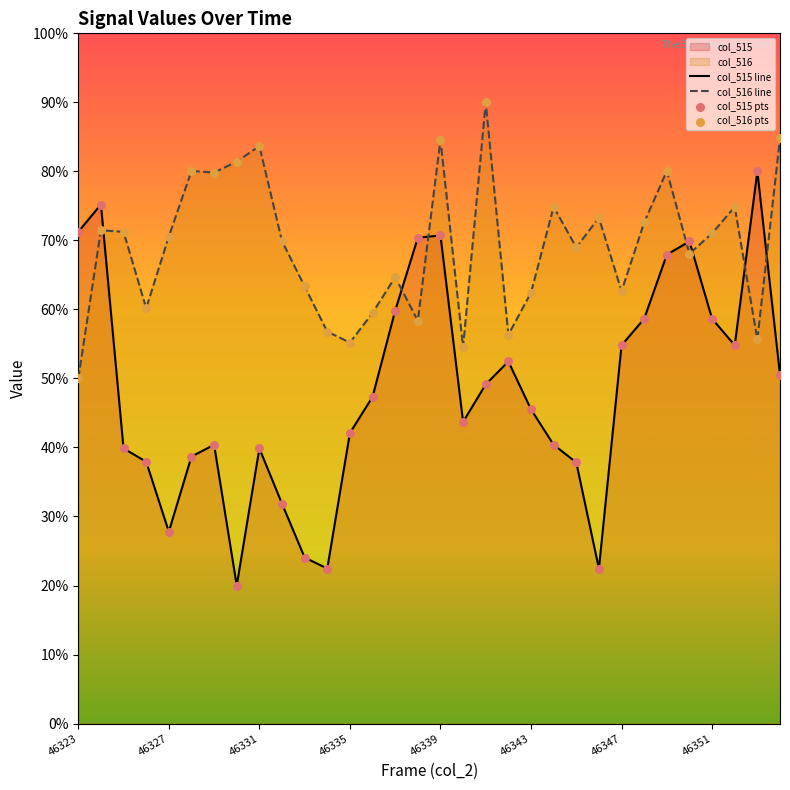

At which category is the sum across all series the highest?

46339